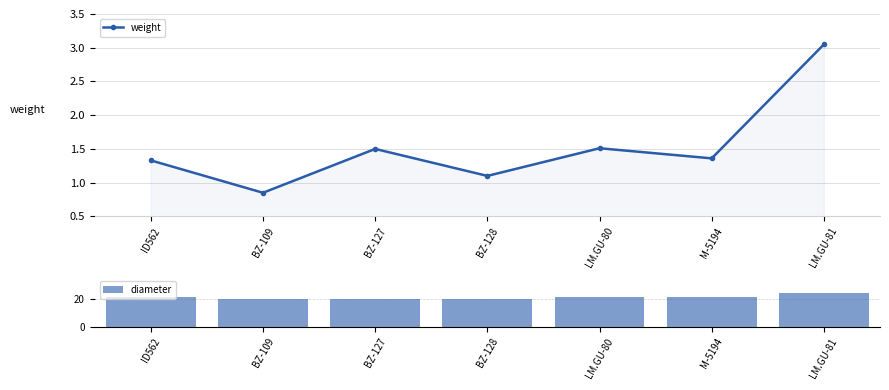

Which series has the widest spread of values?

diameter